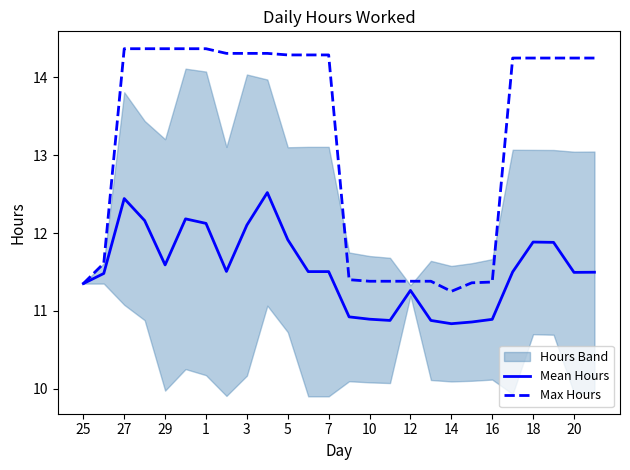

What is the sum of all Max Hours values?

342.8